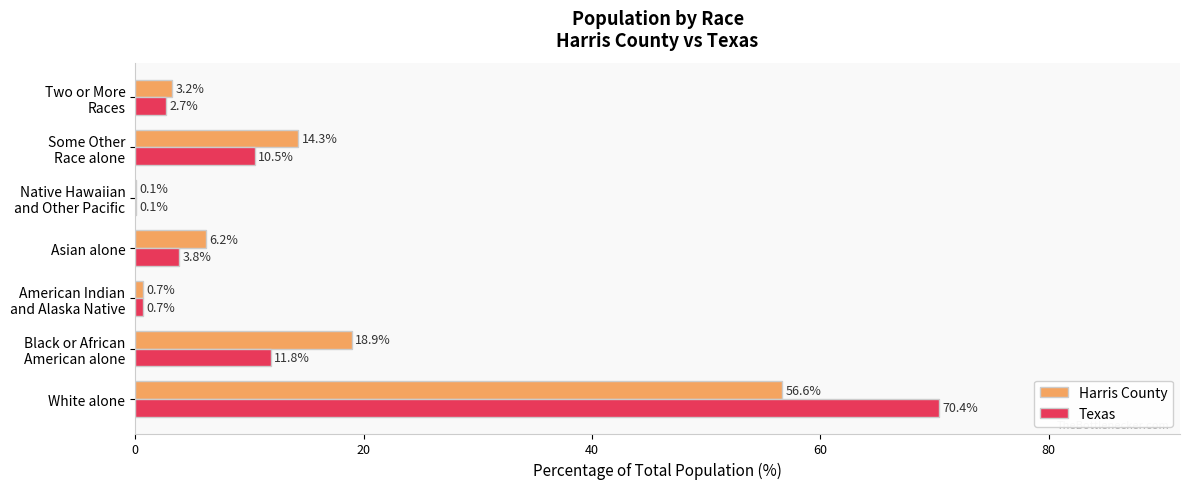

Which label corresponds to the largest value in the chart?

White alone